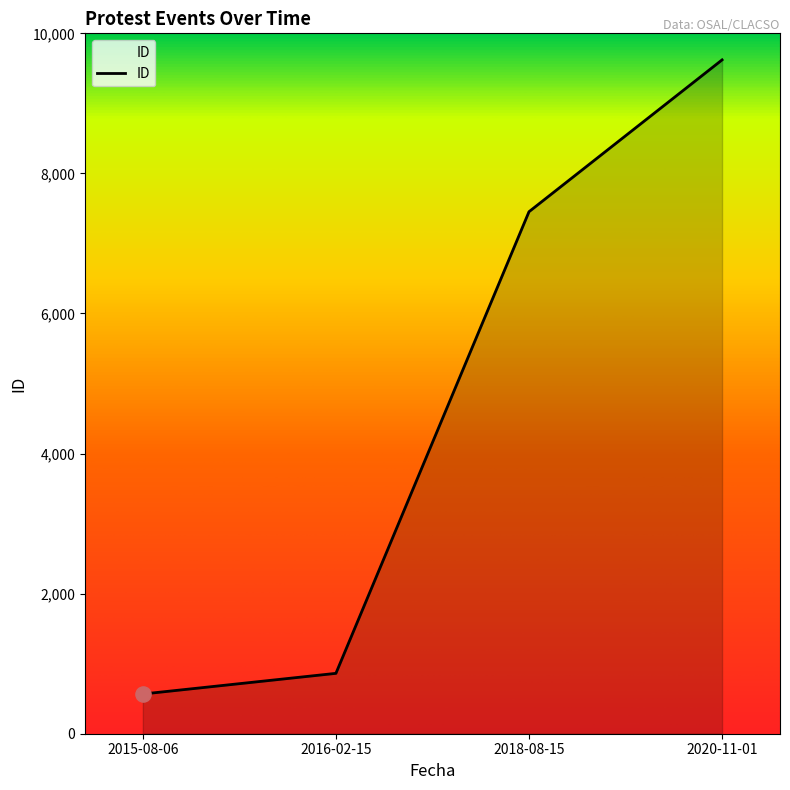

Approximately how many times larger is the value at 2016-02-15 compared to 2020-11-01?

0.1